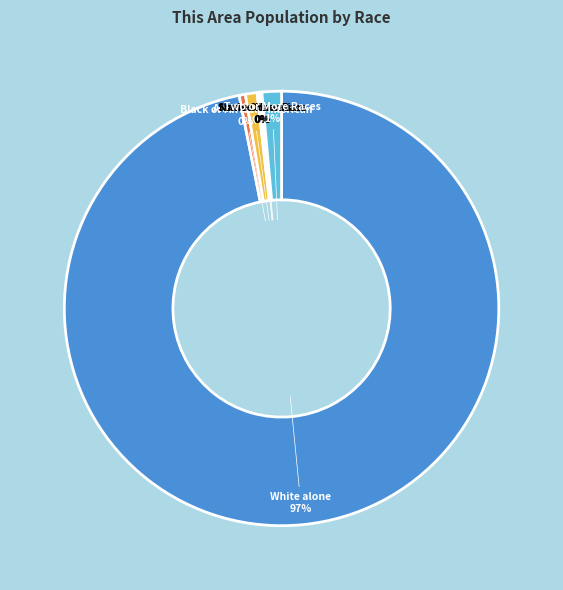

Rank the categories by value from lowest to highest.

Native Hawaiian and Other Pacific Islander, Asian alone, Some Other Race alone, Black or African American alone, American Indian and Alaska Native, Two or More Races, White alone